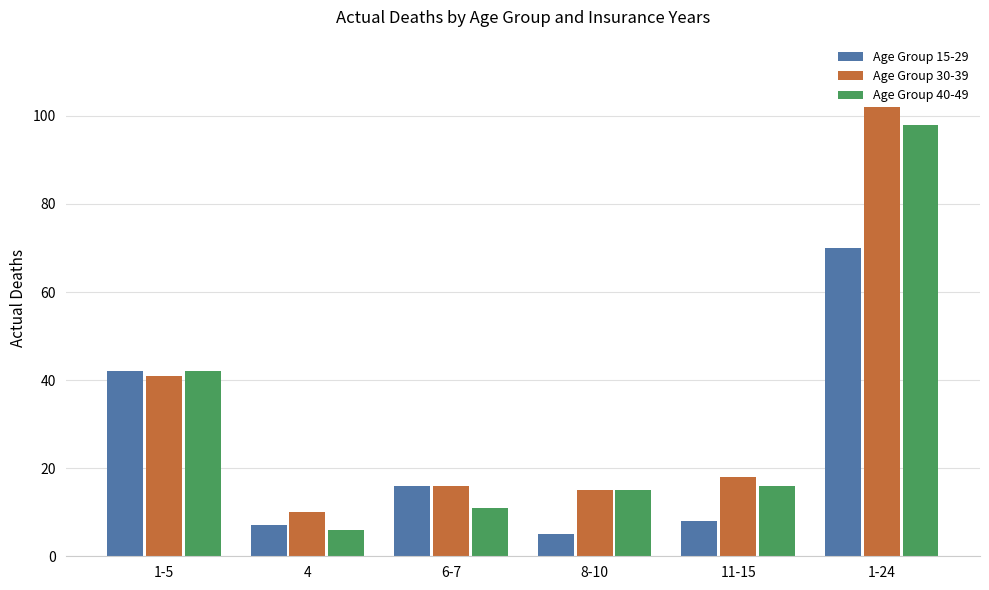

Are the bars horizontal?

No